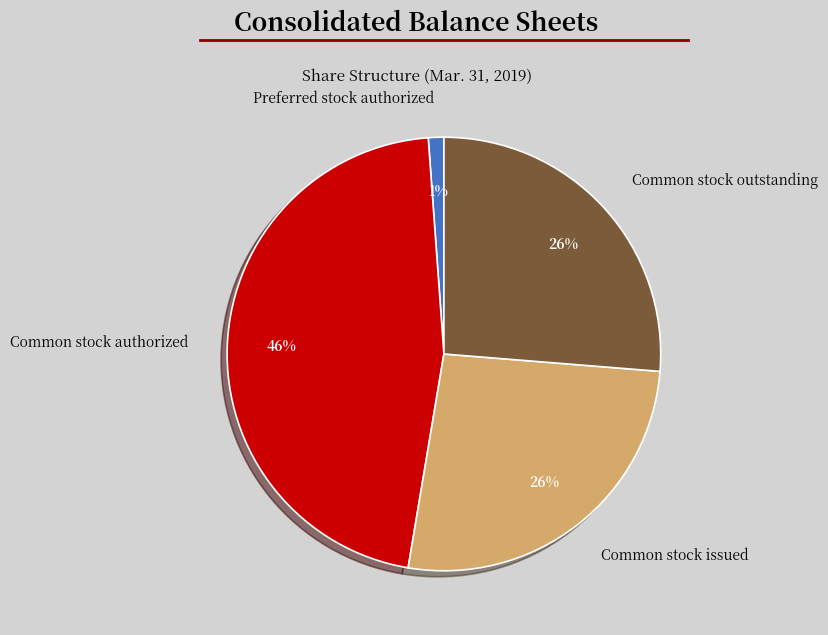

Count the number of slices in the pie.

4